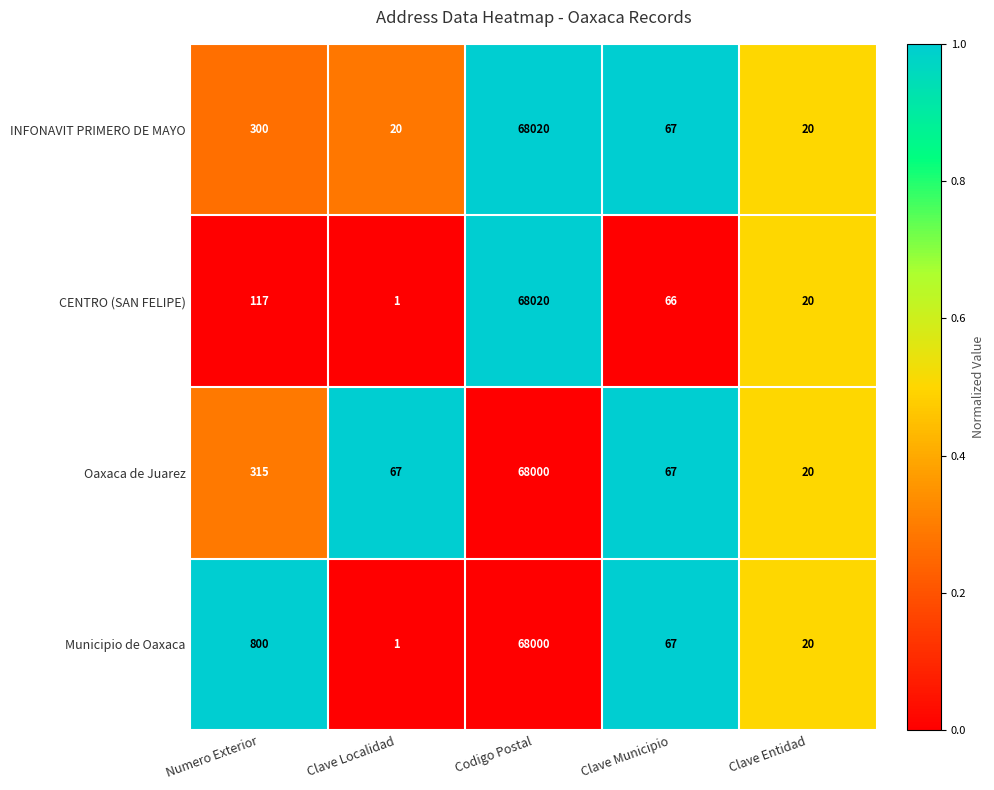

What is the average value of the INFONAVIT PRIMERO DE MAYO series?

13685